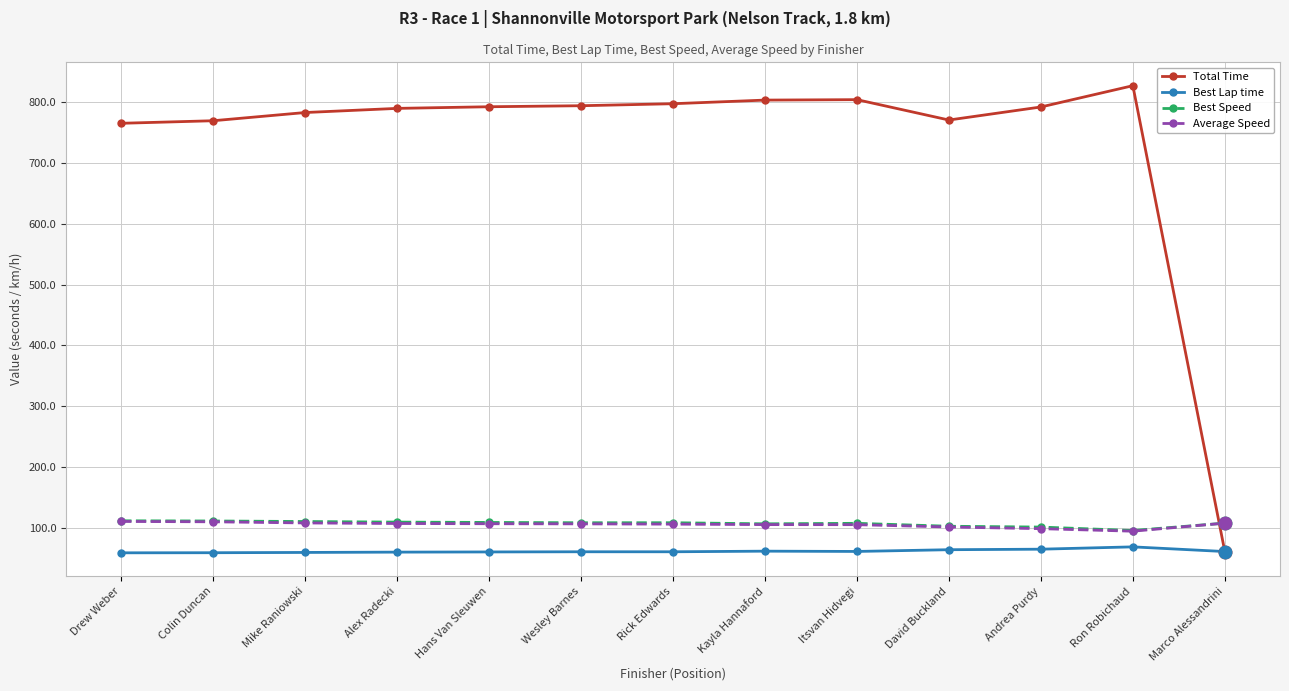

What is the difference between the Best Lap time values at Marco Alessandrini and Drew Weber?

2.1